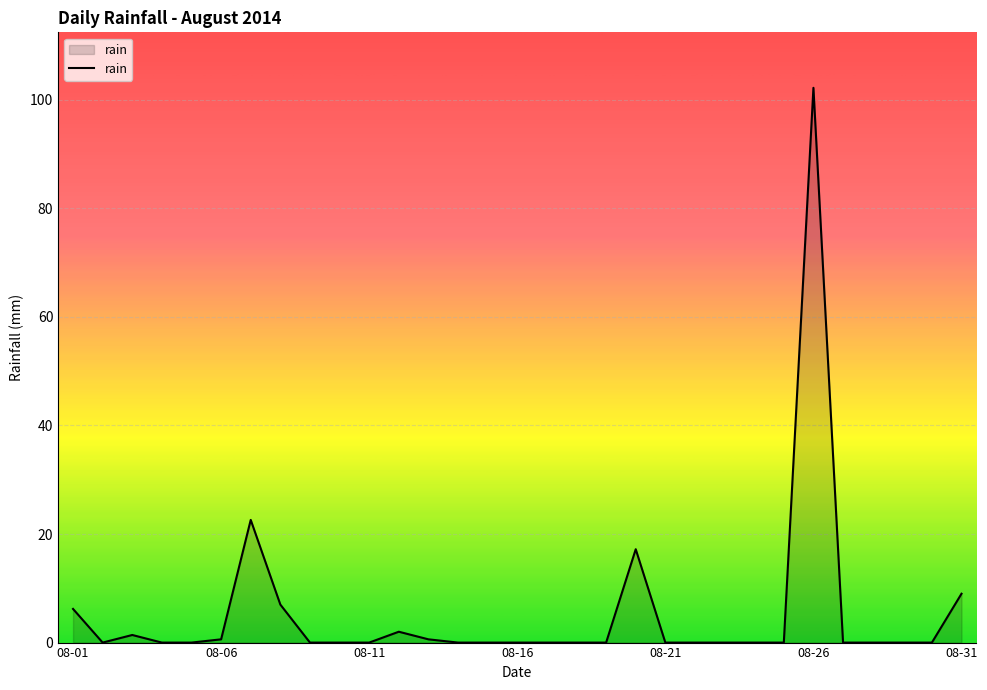

What is the difference between the maximum and minimum values?

102.2